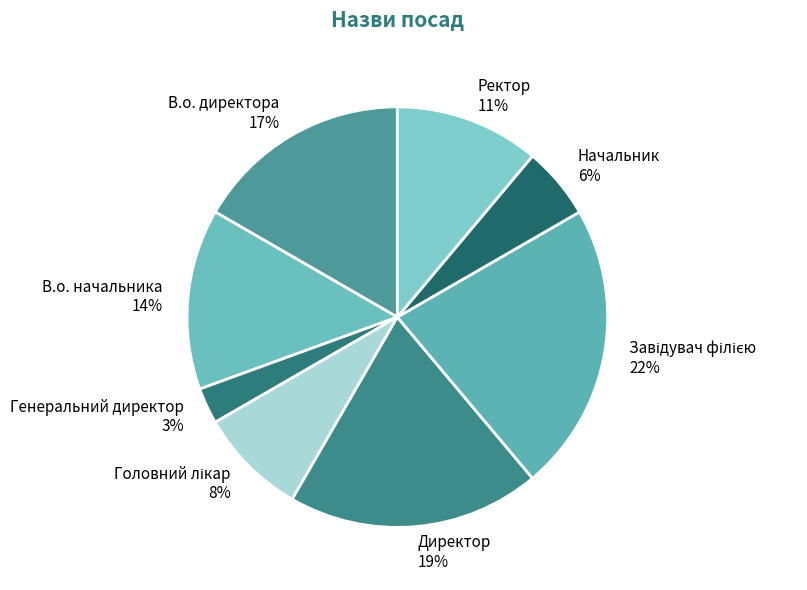

Is there any slice that represents more than half of the pie?

No